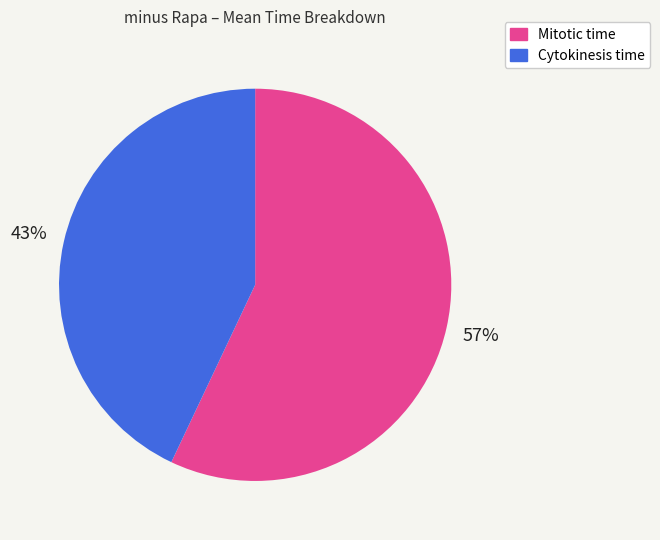

To the nearest percent, what portion does Mitotic time represent?

57%